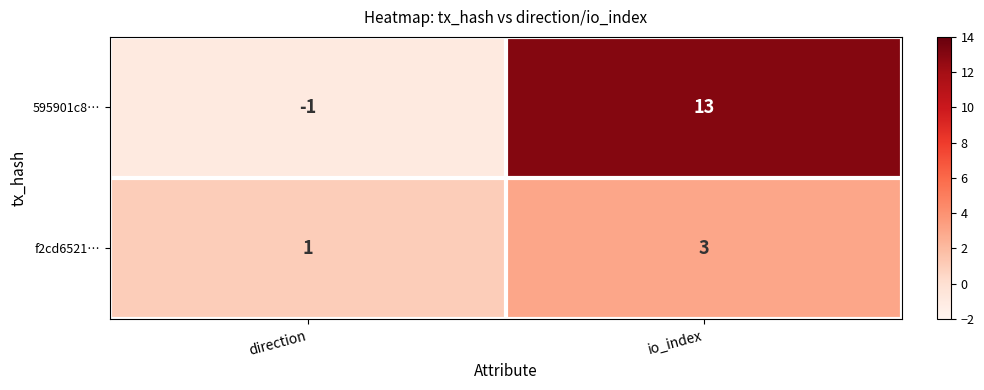

What is the sum of the f2cd6521… values at io_index and direction?

4